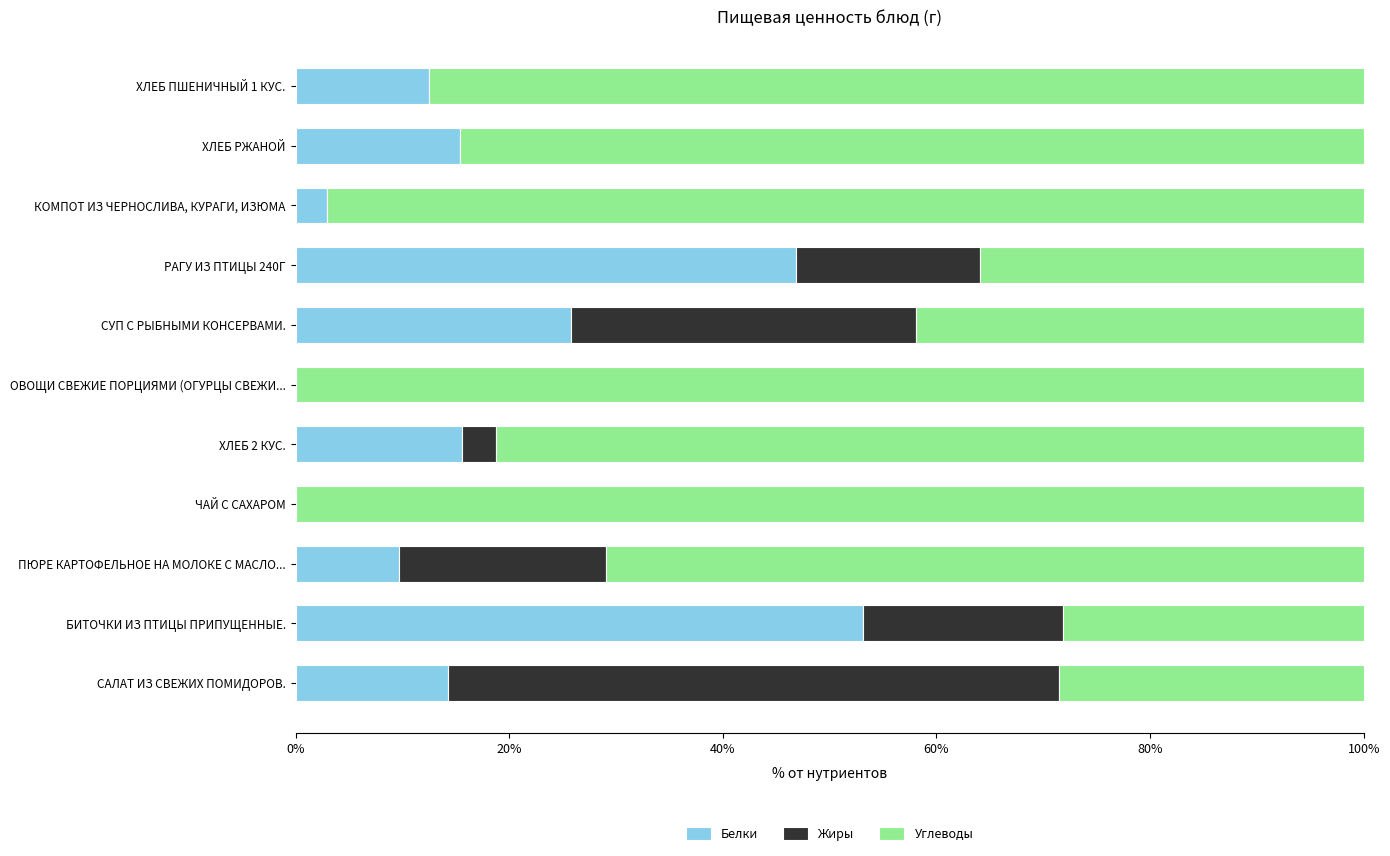

Is it true that Белки equals 3.3 at ХЛЕБ РЖАНОЙ?

False